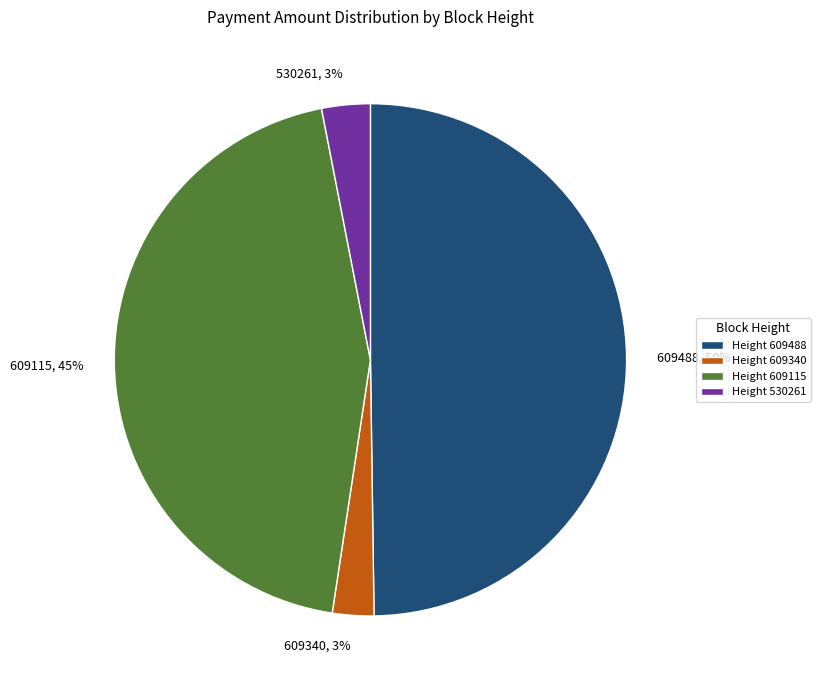

To the nearest percent, what is the average slice percentage?

25%